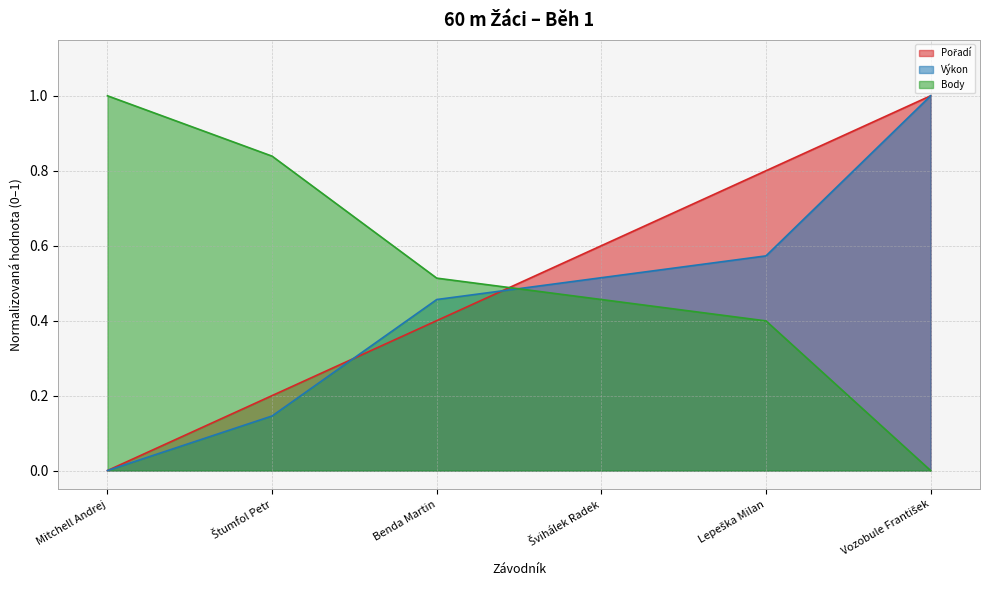

Where do Pořadí and Body first cross each other?

Benda Martin and Švihálek Radek